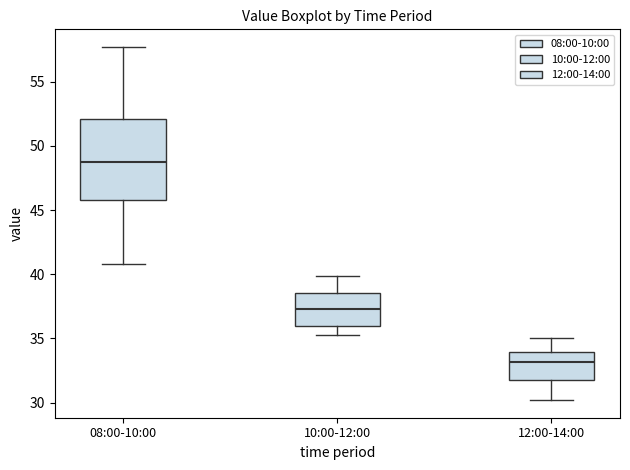

Which box has the highest median line?

08:00-10:00